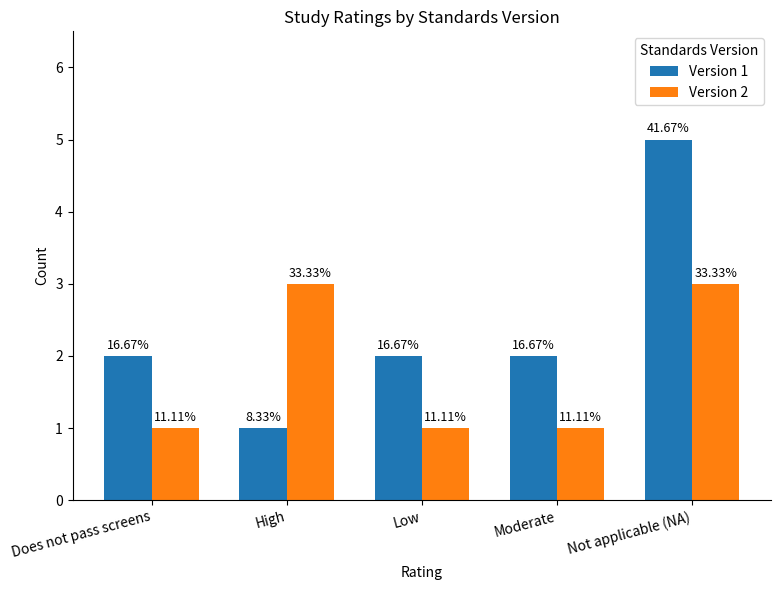

The value of Version 1 at High is 1. True or false?

True